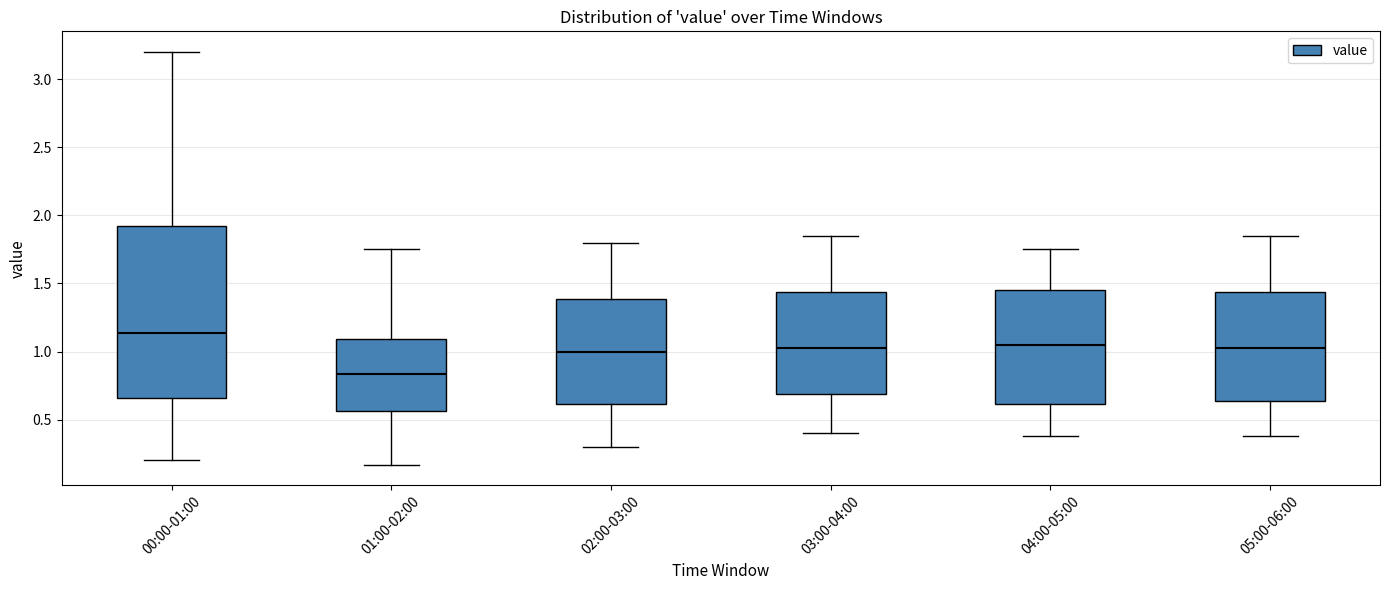

Which box has the highest median line?

00:00-01:00